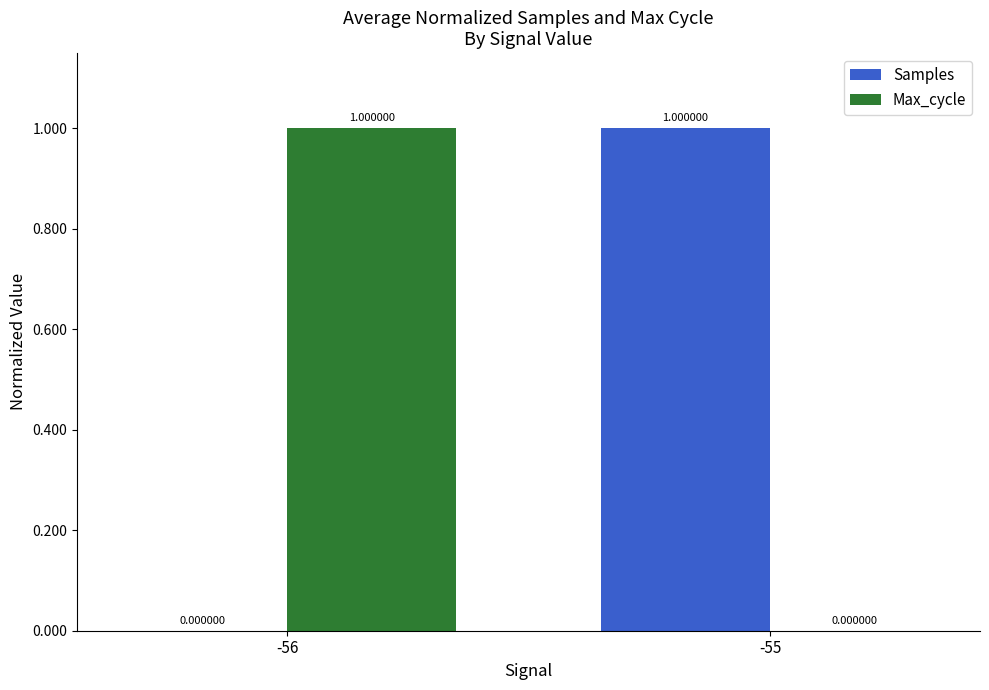

Is the value of Samples at -55 greater than the value of Max_cycle at -55?

Yes